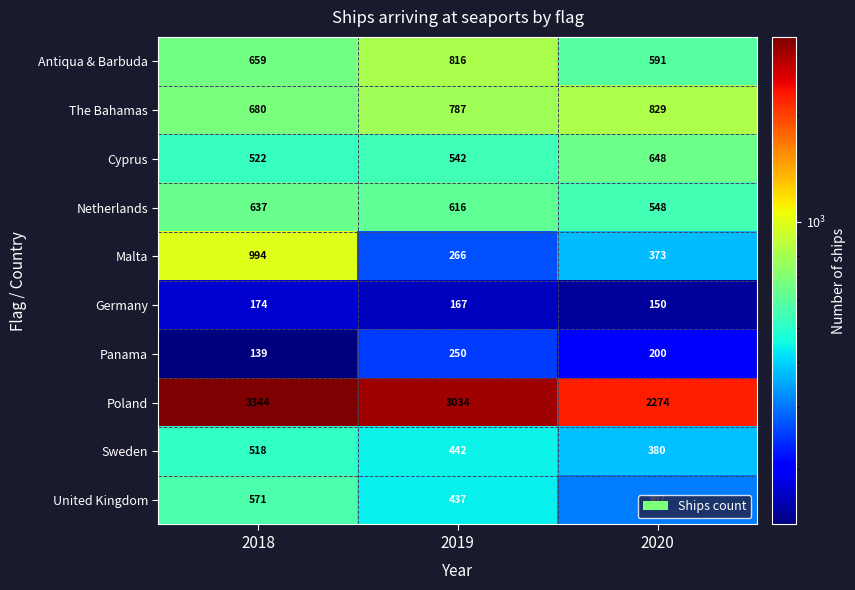

Which series changed the most between 2019 and 2020?

Poland